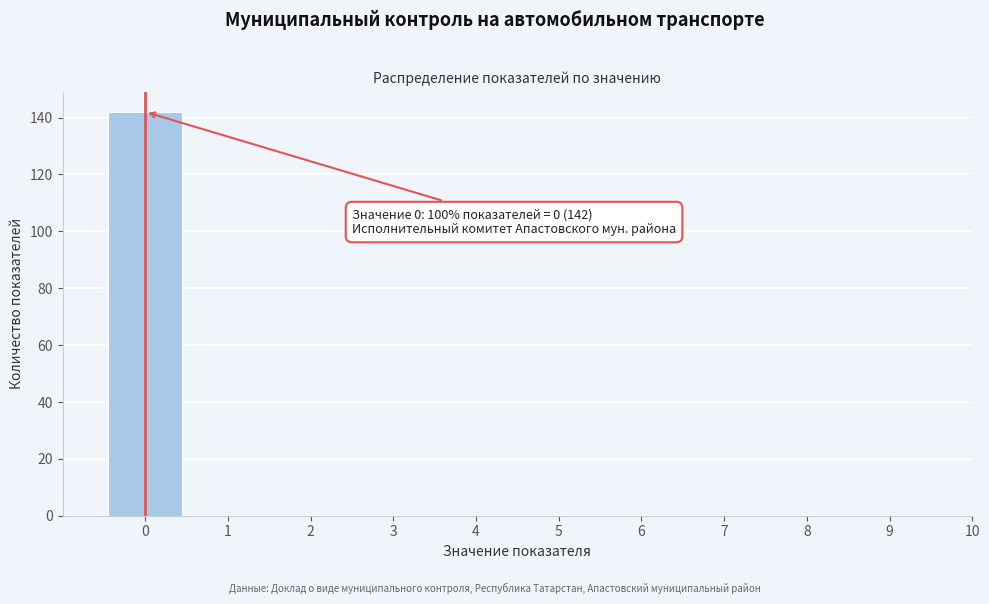

Over which range of the x-axis is the bar tallest?

-0.5 to 0.5